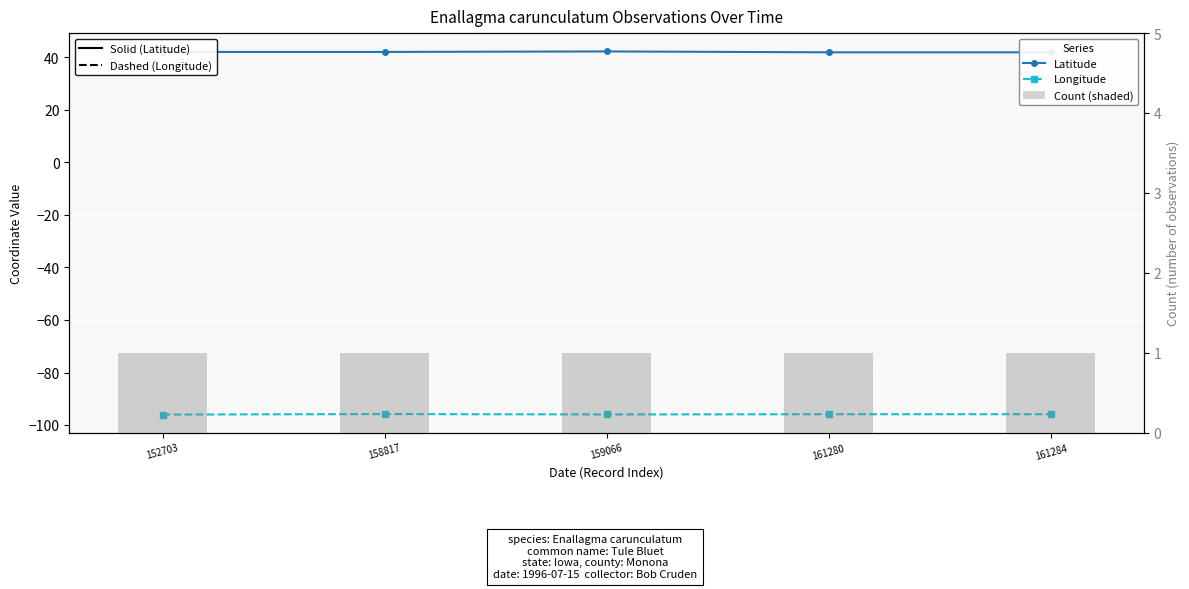

List the series in order of their overall mean, highest first.

Latitude, Count (shaded), Longitude